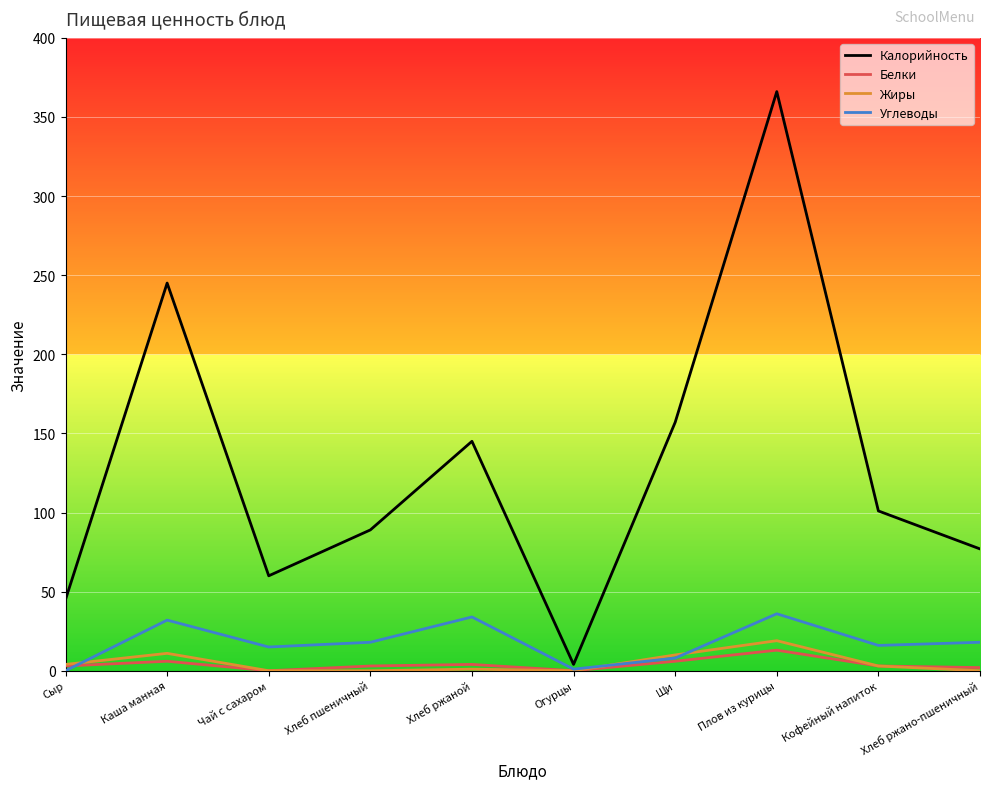

The value of Калорийность at Сыр is 25. True or false?

False